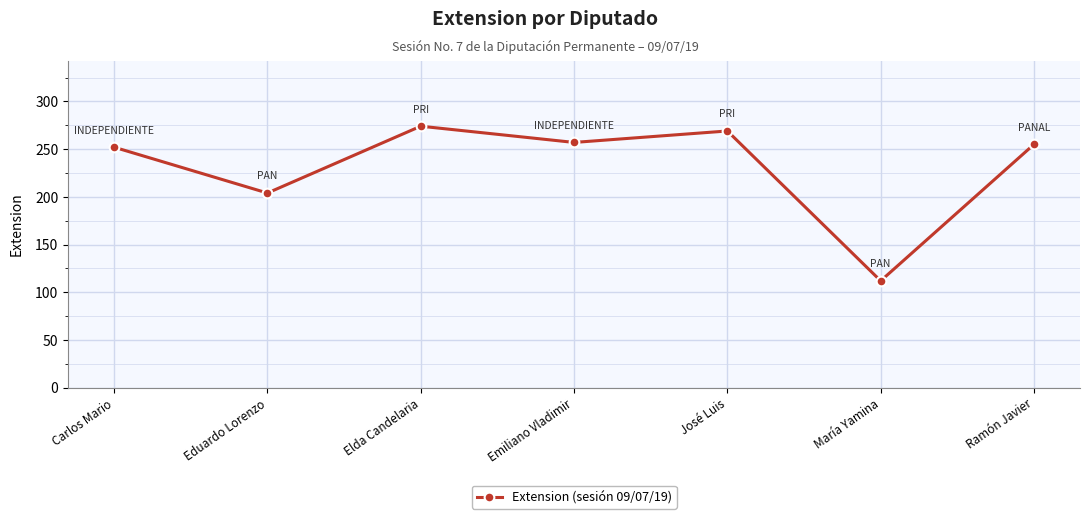

Reading left to right, list all the values displayed in this chart.

252	204	274	257	269	112	255